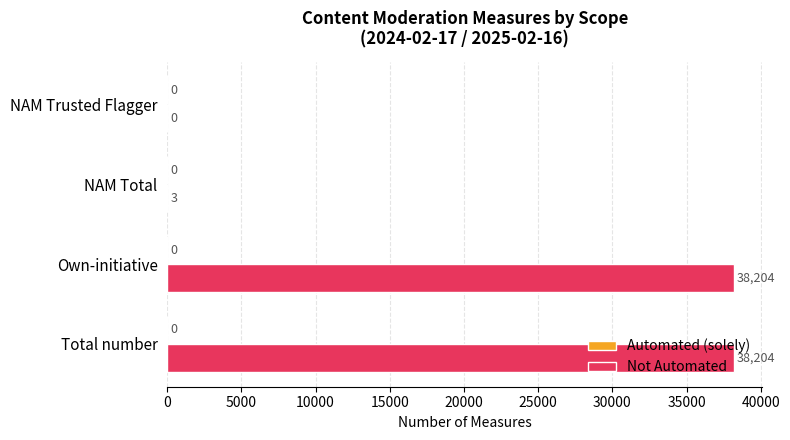

What is the sum of all values?

76411